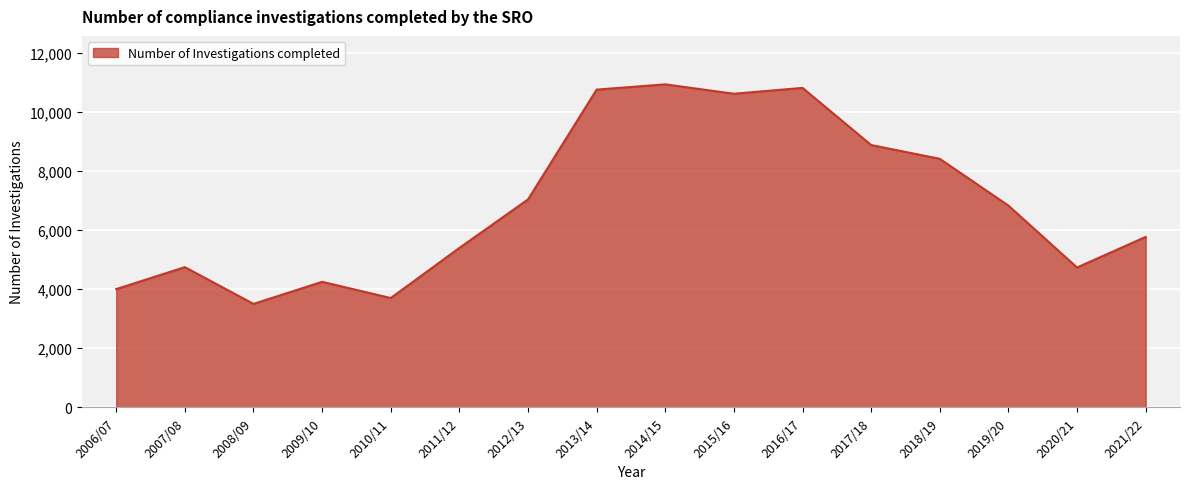

The value at 2016/17 is 10811. True or false?

True